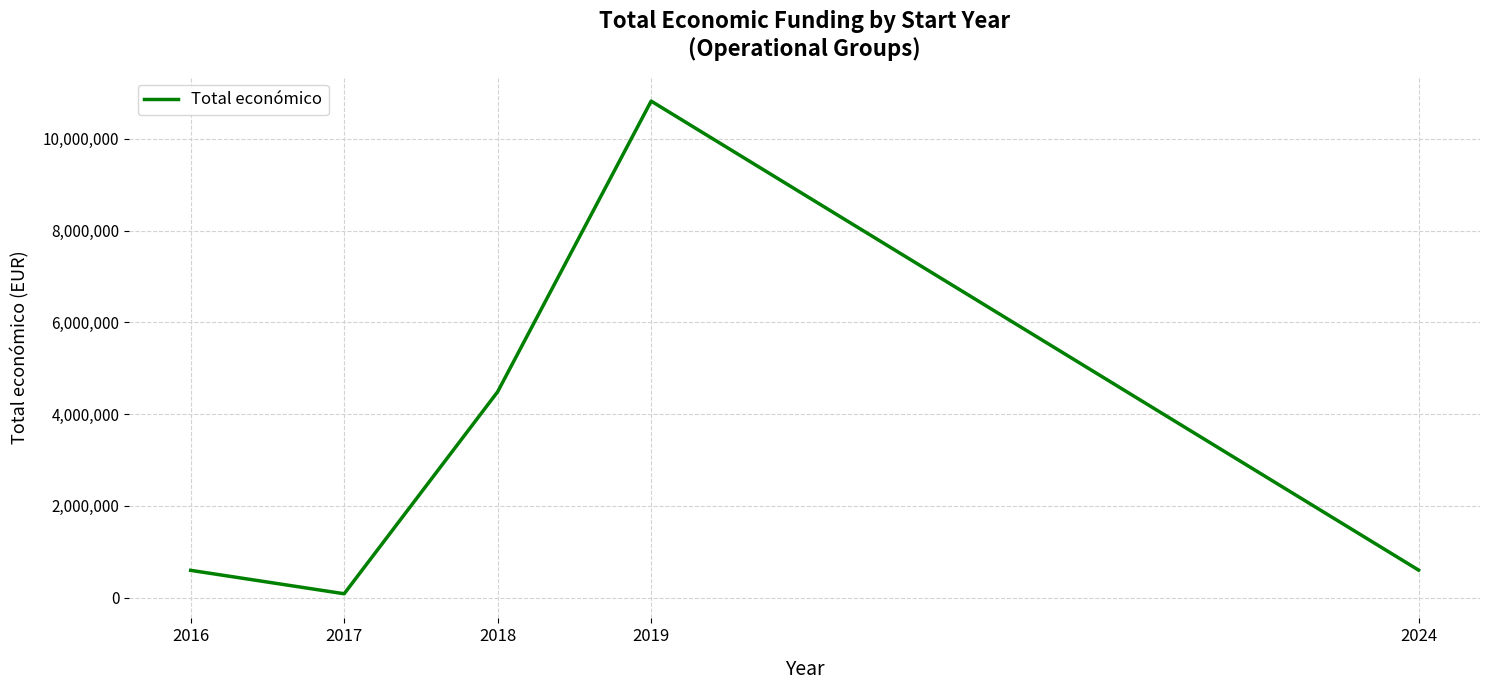

What is the change in value from 2016 to 2018?

+3892890